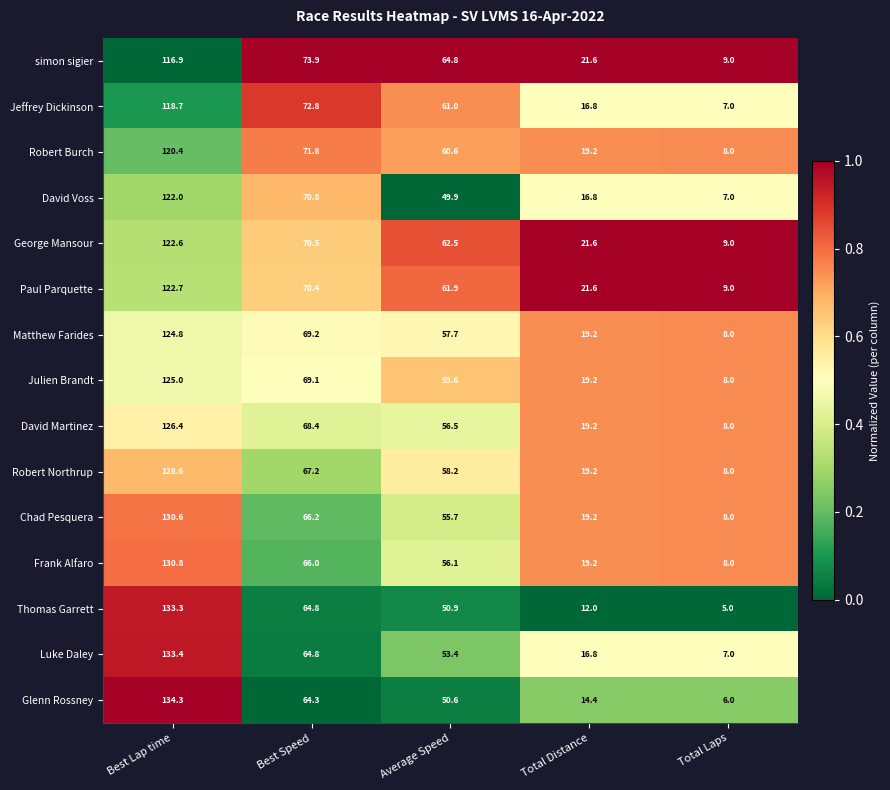

What is the spread (max minus min) of values at Total Laps?

4.0